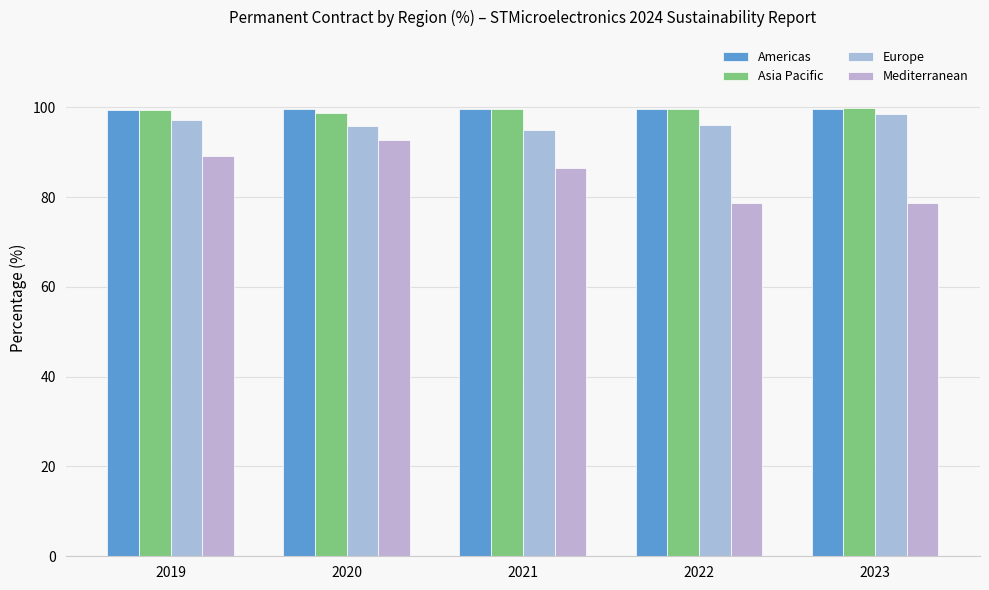

What is the difference between the maximum and second lowest values in the Mediterranean series?

13.9